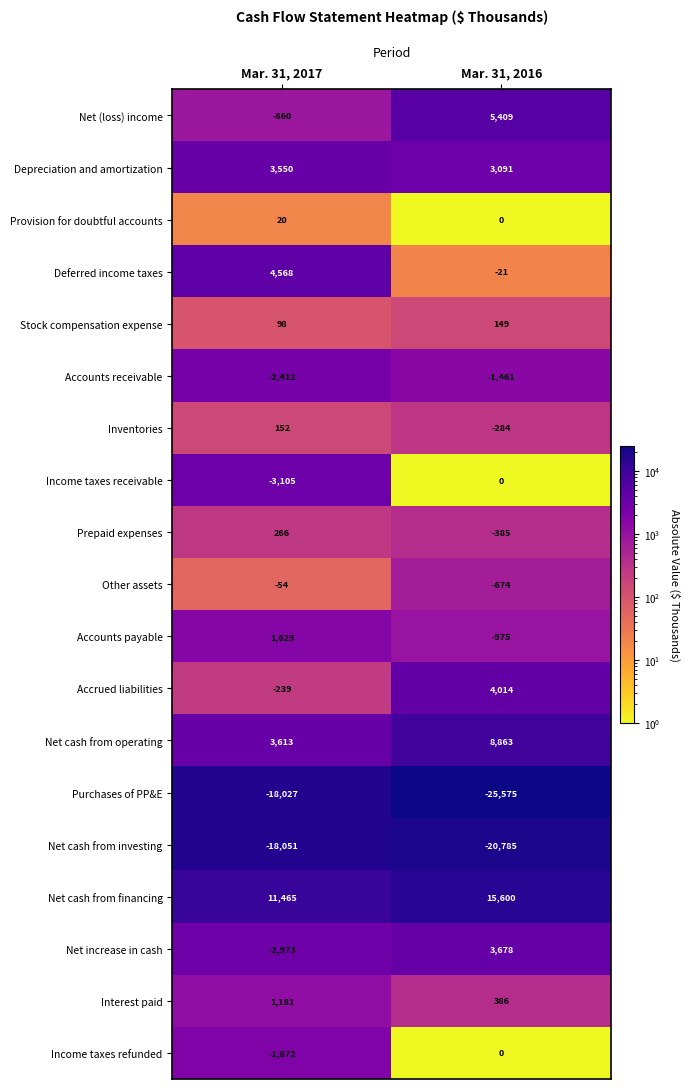

How many series are shown in this chart?

19